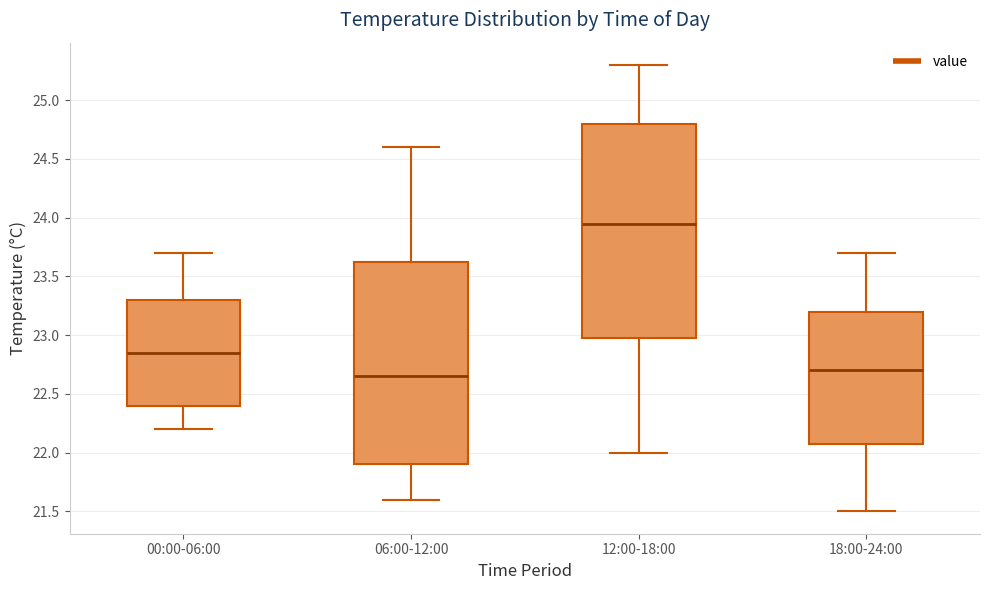

Reading left to right, transcribe this box plot: for each box, give where its median line is, the range the box spans, and where its two whiskers end, as read against the y-axis. The values are not printed on the chart, so give them approximately, as read against the axis.

00:00-06:00: median 22.85, box 22.40 to 23.30, whiskers 22.20 to 23.70
06:00-12:00: median 22.65, box 21.90 to 23.65, whiskers 21.60 to 24.60
12:00-18:00: median 23.95, box 23.00 to 24.80, whiskers 22.00 to 25.30
18:00-24:00: median 22.70, box 22.10 to 23.20, whiskers 21.50 to 23.70